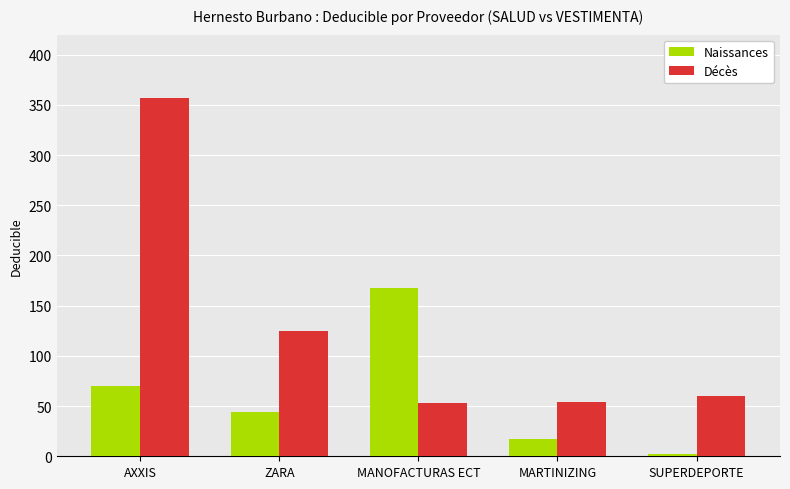

Rank the series by their average value, from lowest to highest.

Naissances, Décès